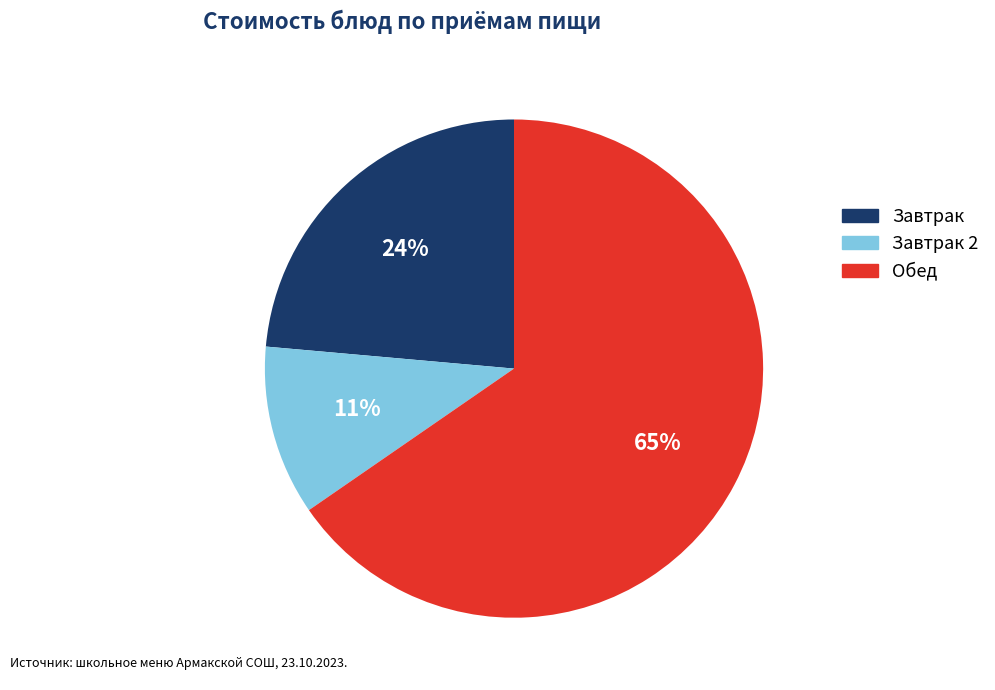

Is there any slice that represents more than half of the pie?

Yes